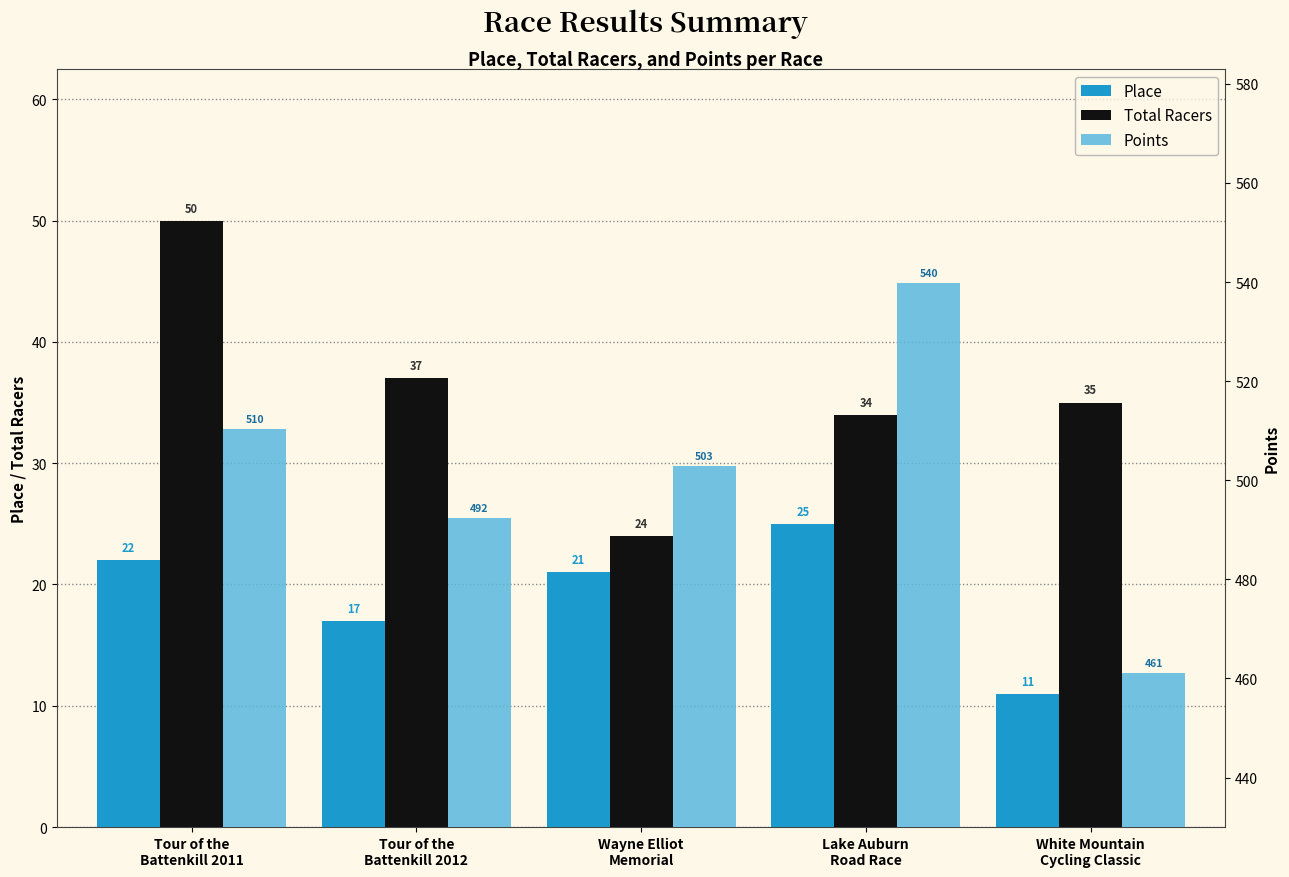

Is the value of Place at Wayne Elliot
Memorial greater than the value of Points at White Mountain
Cycling Classic?

No